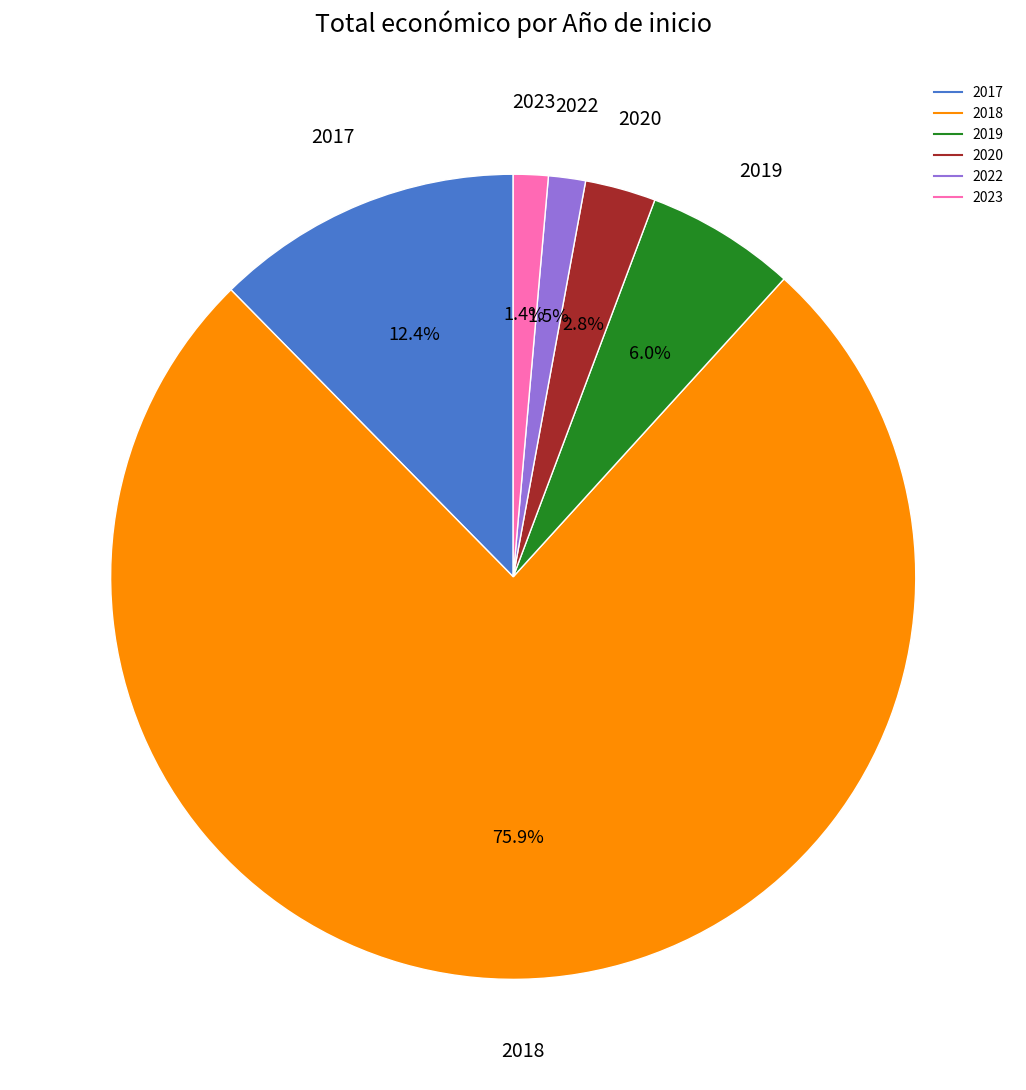

Is there a majority slice in this chart?

Yes